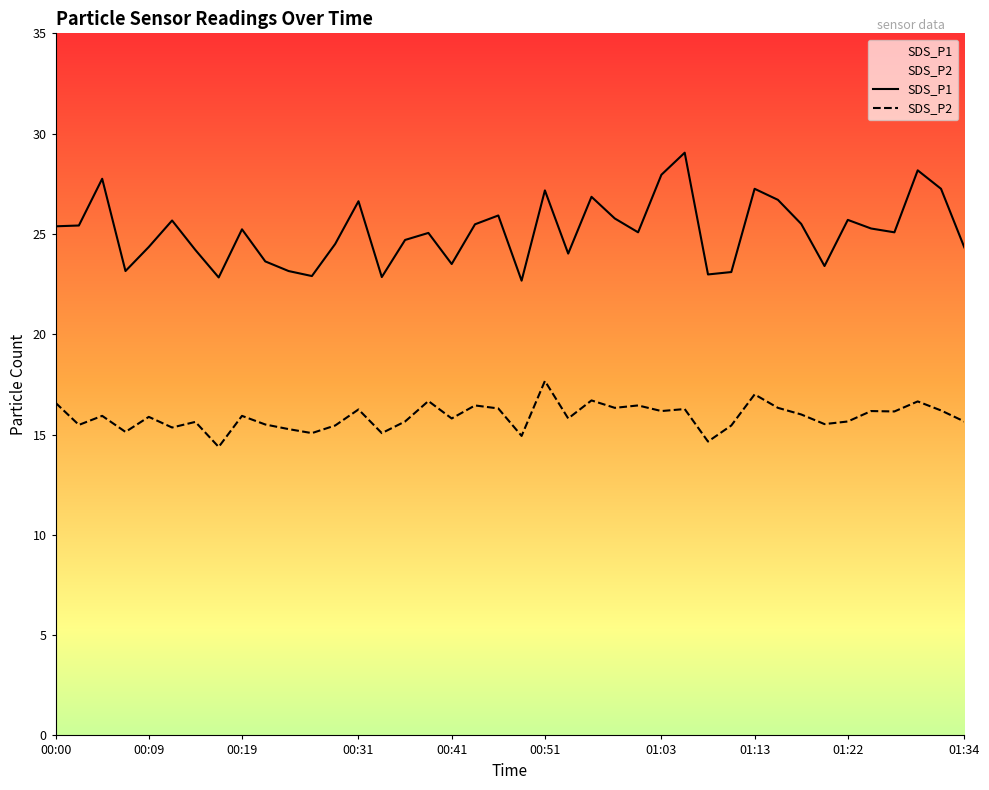

What is the value of the SDS_P1 point at the 2nd from the left?

25.4